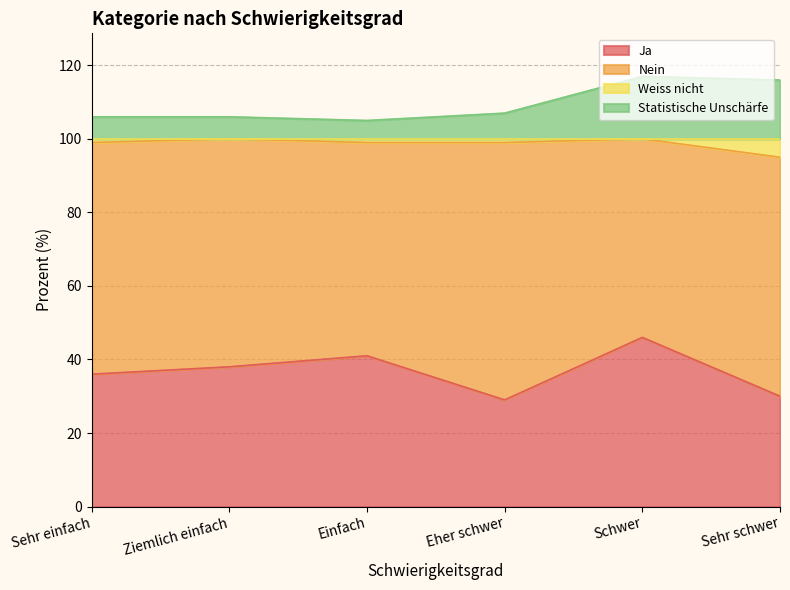

Is it true that Ja equals 30 at Sehr schwer?

True